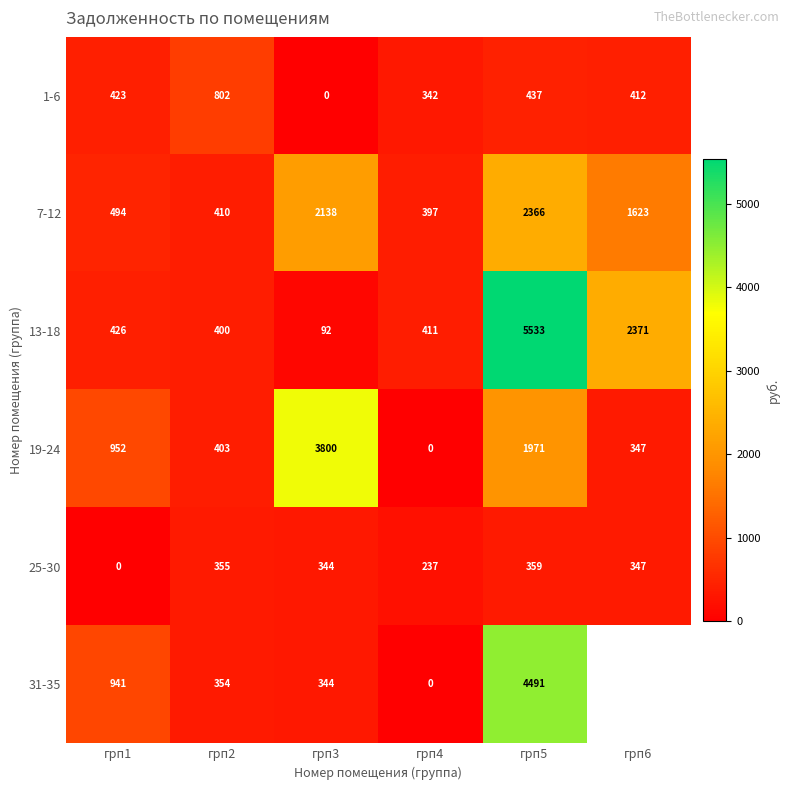

At which label does 19-24 reach its peak?

грп3